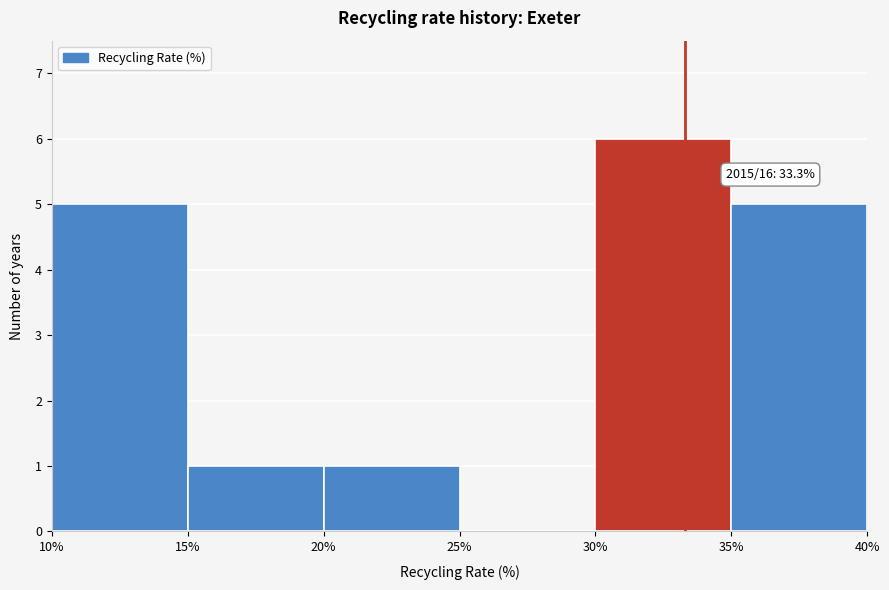

Over which range of the x-axis is the bar tallest?

30% to 35%